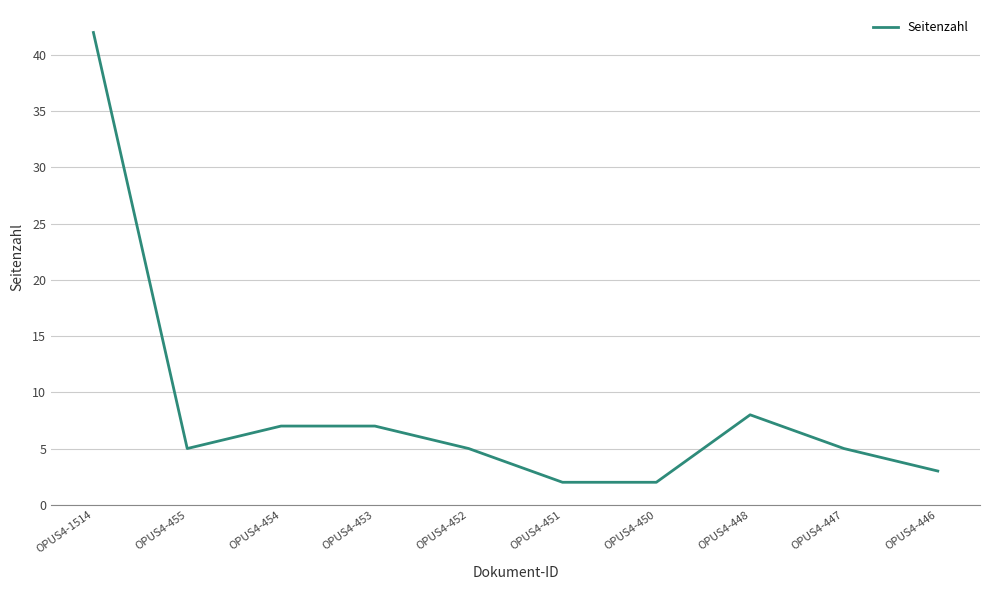

At which label is the value closest to 22?

OPUS4-448